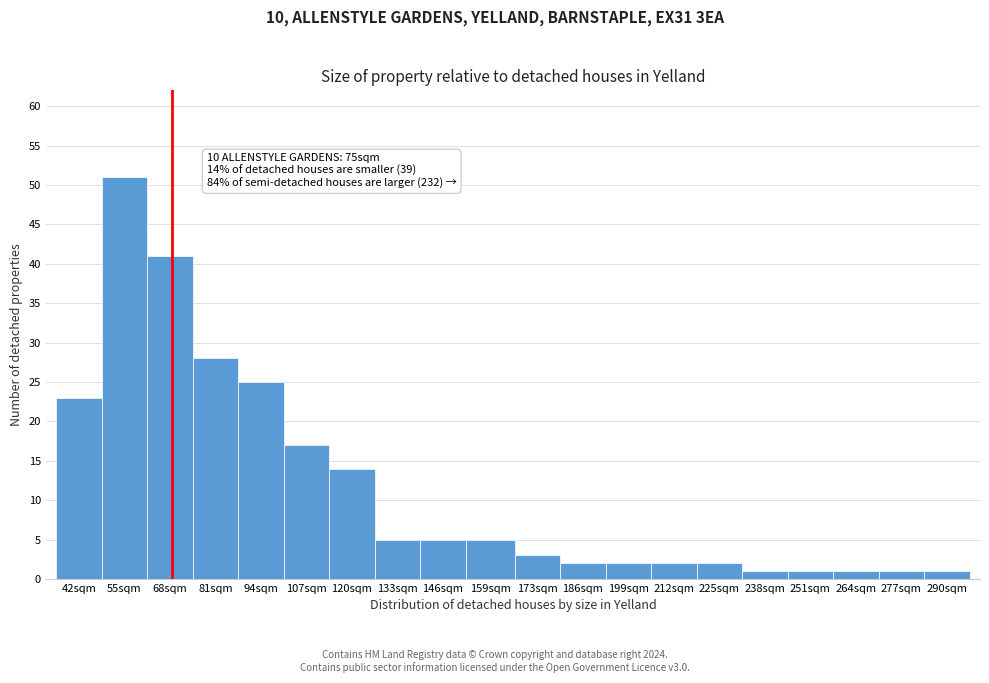

Reading left to right, list all the values displayed in this chart.

23	51	41	28	25	17	14	5	5	5	3	2	2	2	2	1	1	1	1	1